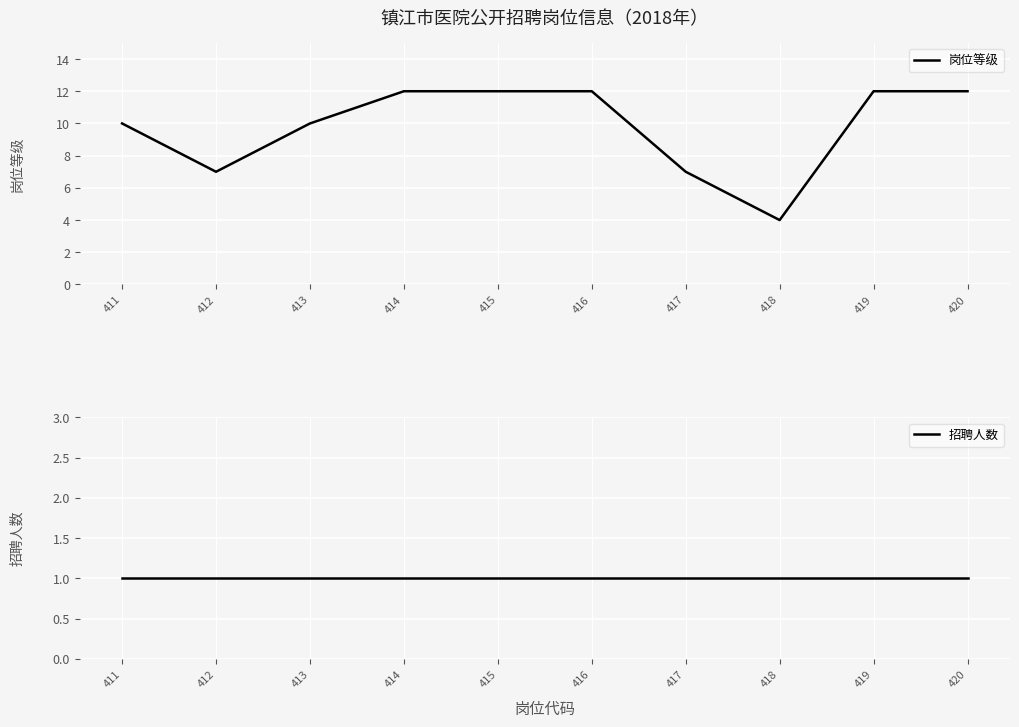

Between 412 and 417, which series saw the biggest shift?

岗位等级